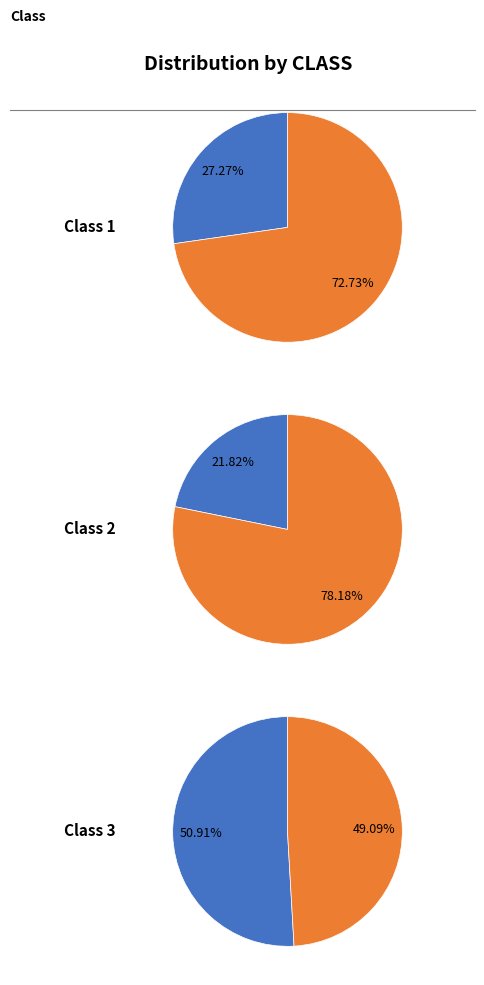

To the nearest percent, what portion does Class 2 represent?

22%